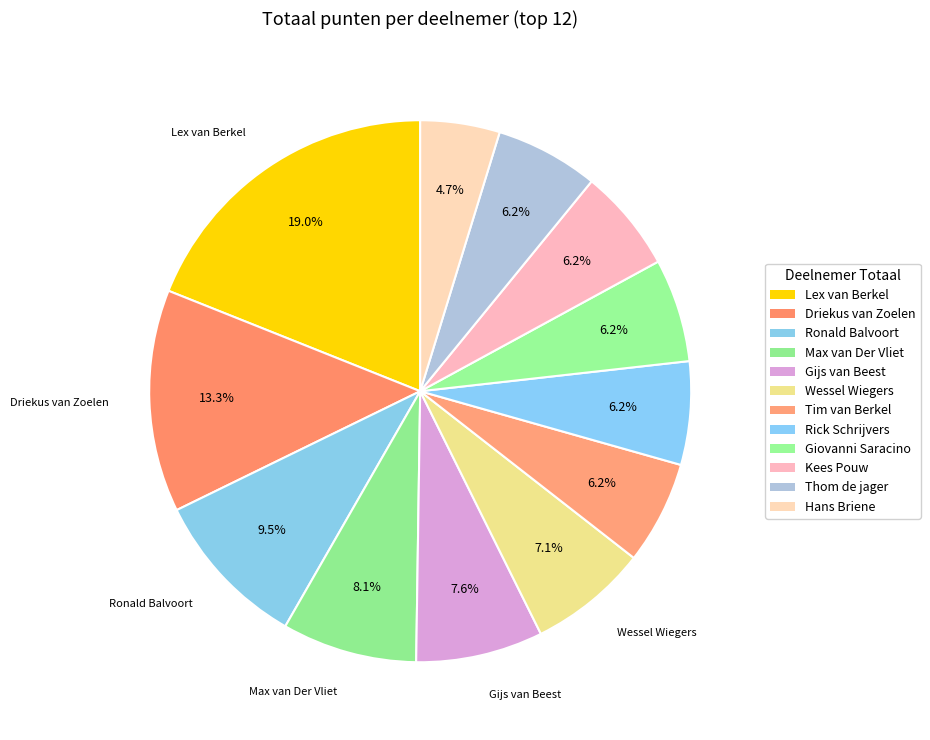

How many slices are in this pie chart?

12